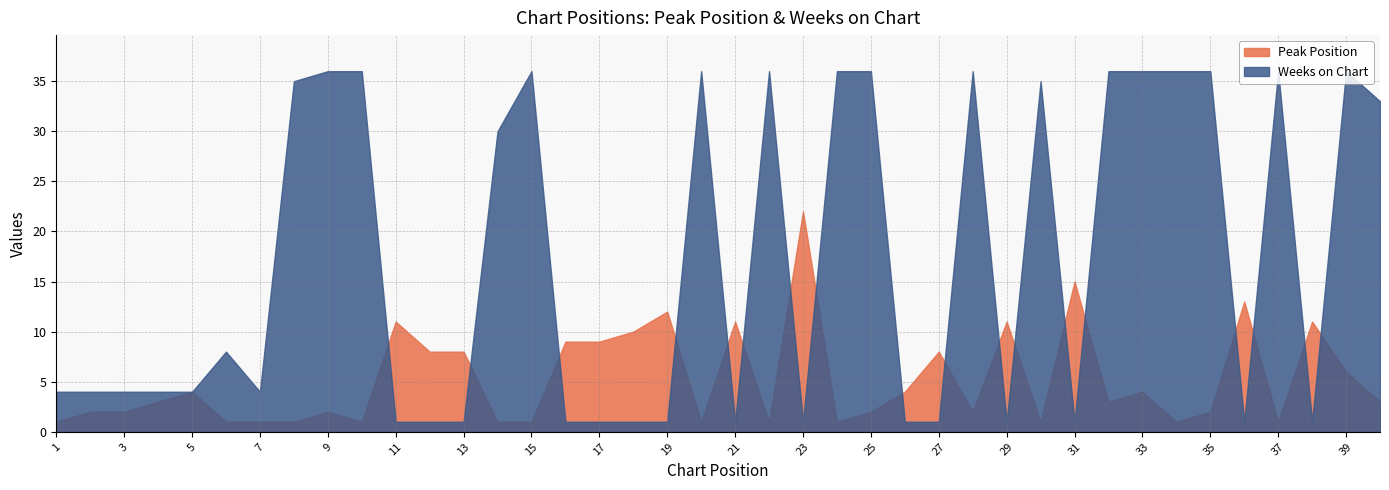

Between 12 and 37, which is larger?

12